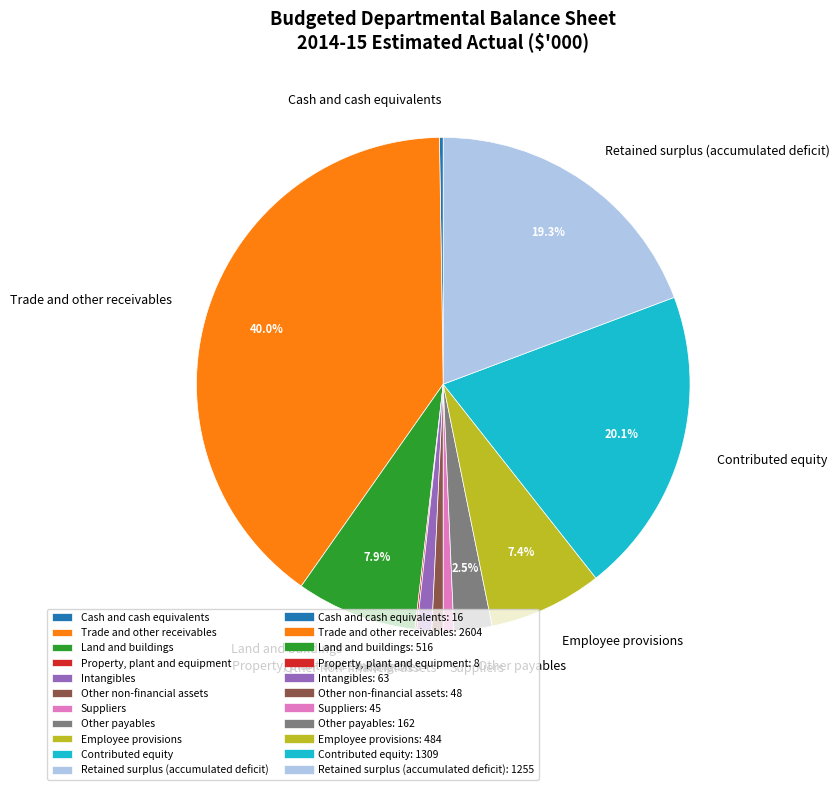

What percentage is the Retained surplus (accumulated deficit) slice, to the nearest percent?

19%